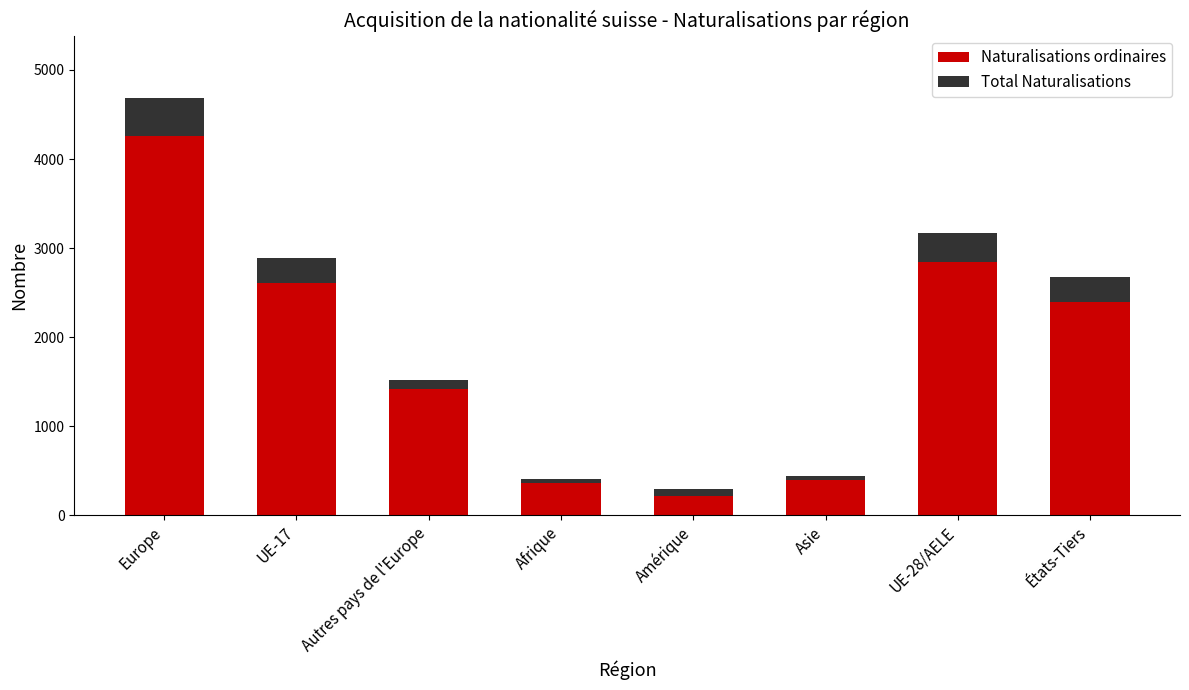

Where is Naturalisations ordinaires nearest to the value 2235?

États-Tiers